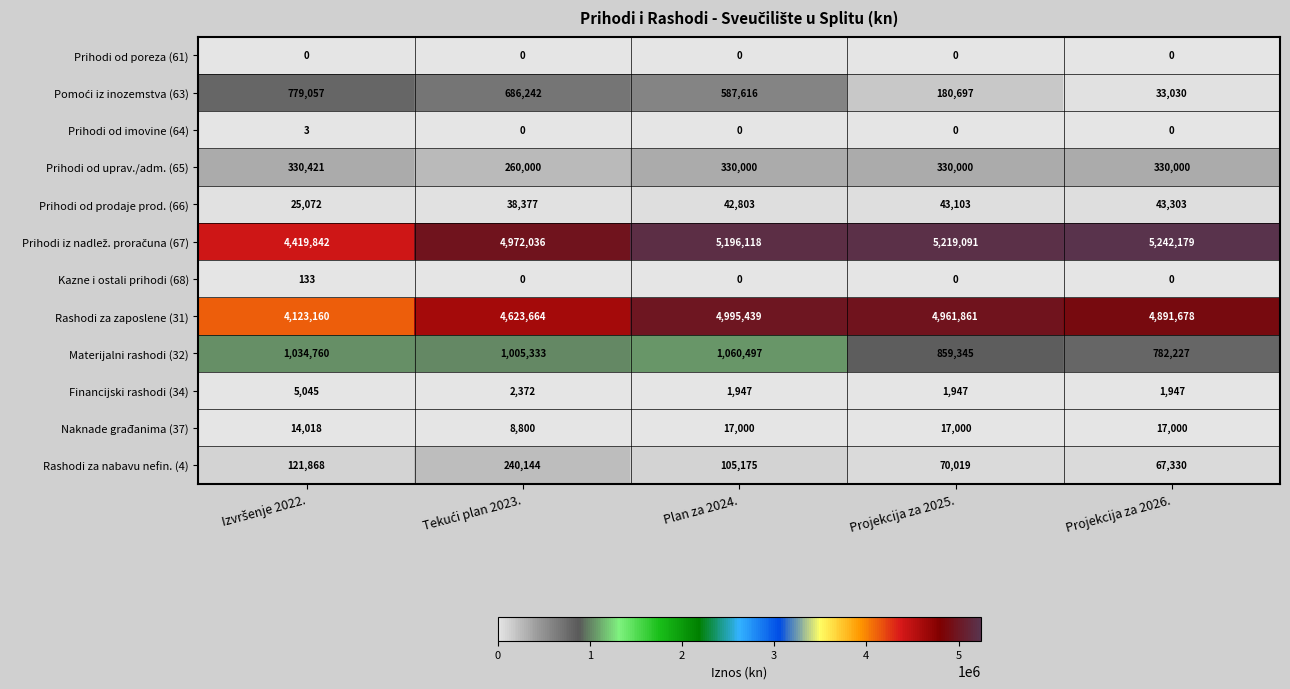

Which series has the widest spread of values?

Rashodi za zaposlene (31)